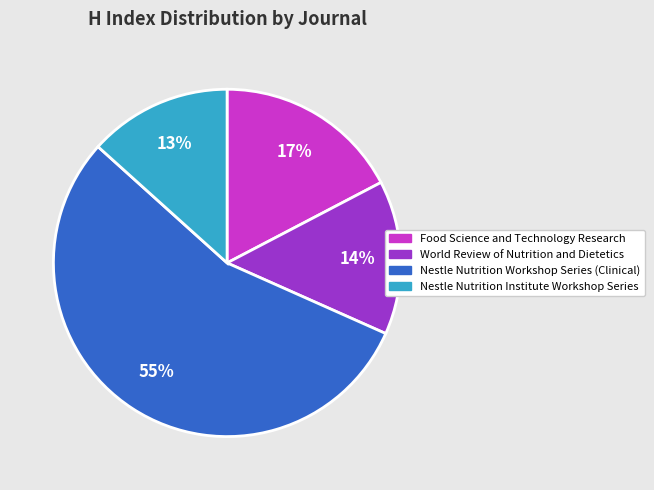

Which category has the biggest portion of the pie?

Nestle Nutrition Workshop Series (Clinical)